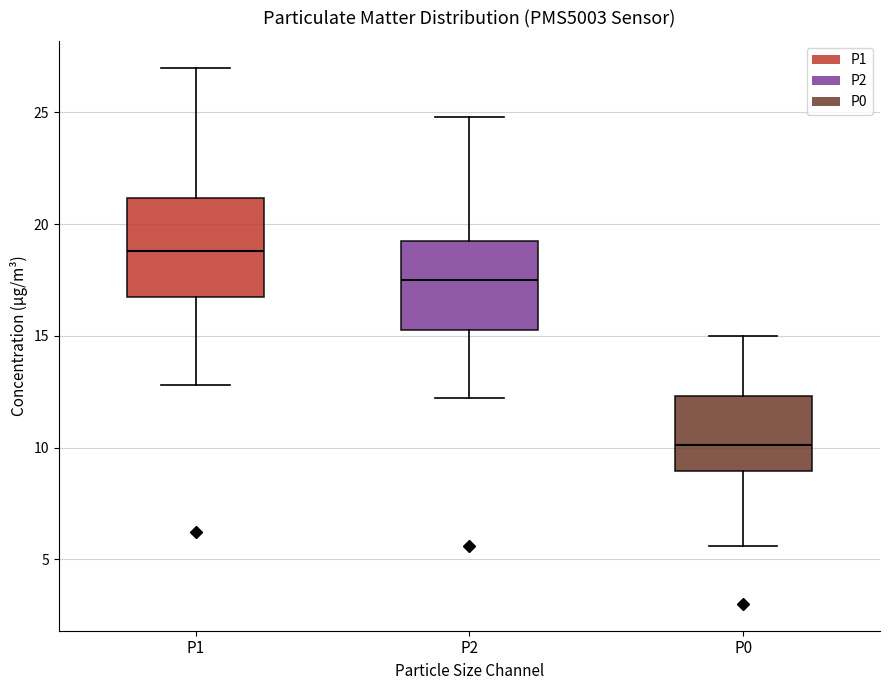

Reading left to right, read every box against the y-axis: the position of its median line, the range the box covers, and the ends of its whiskers. The values are not printed on the chart, so give them approximately, as read against the axis.

P1: median 19.0, box 17.0 to 21.0, whiskers 13.0 to 27.0
P2: median 17.5, box 15.0 to 19.5, whiskers 12.0 to 25.0
P0: median 10.0, box 9.0 to 12.5, whiskers 5.5 to 15.0